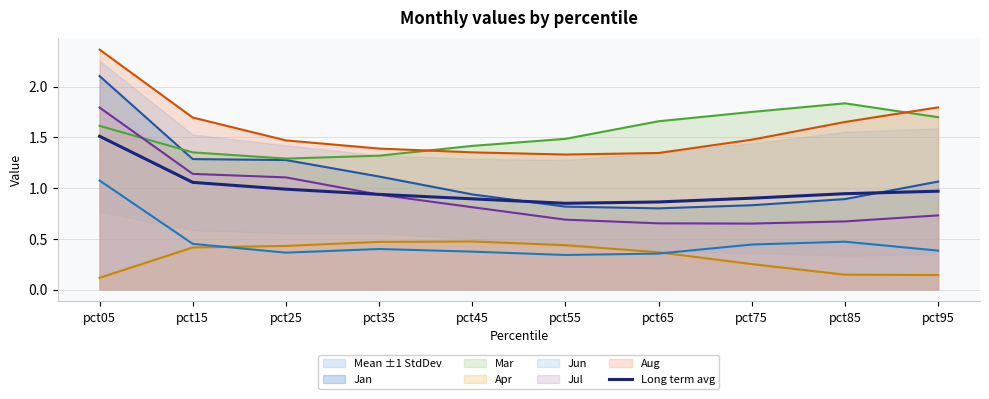

What is the value of the 3rd point from the left?

1.0